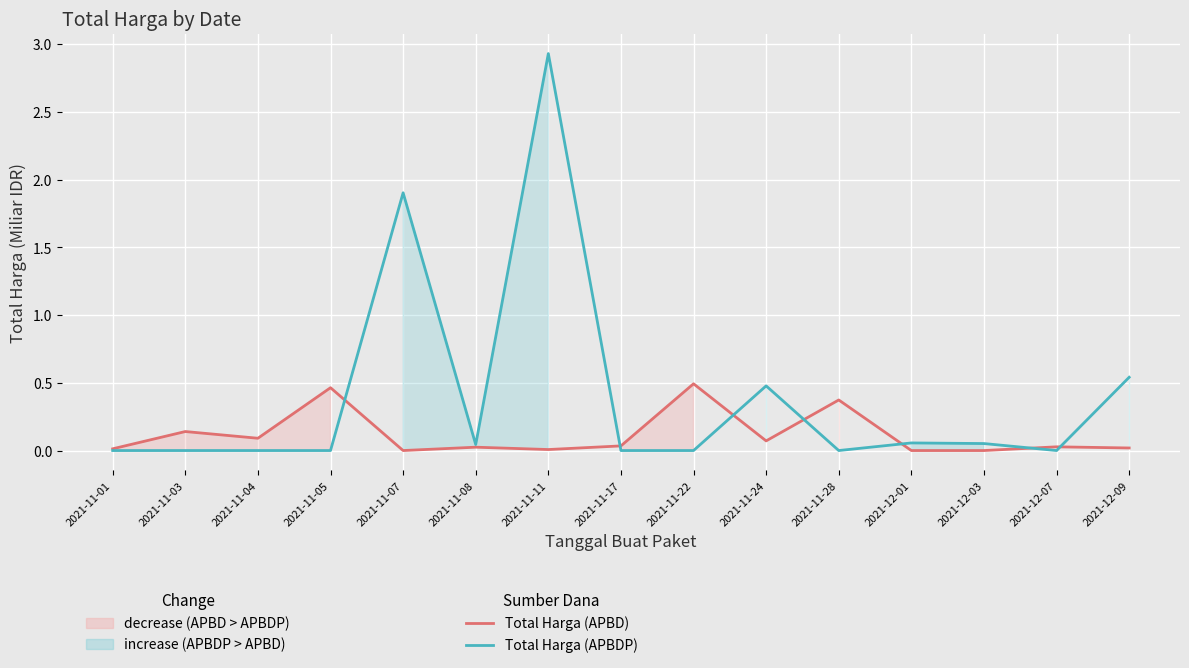

Count the number of categories in the chart.

15